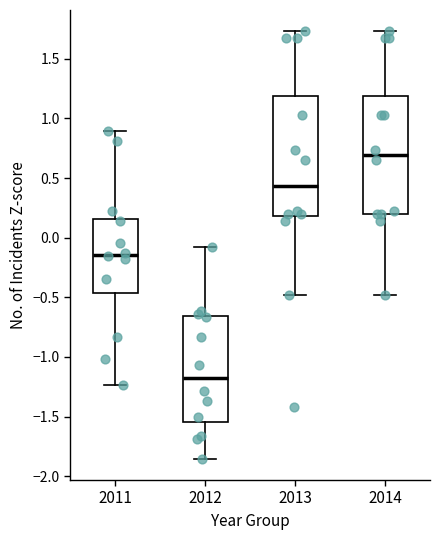

Which box has the highest median line?

2014